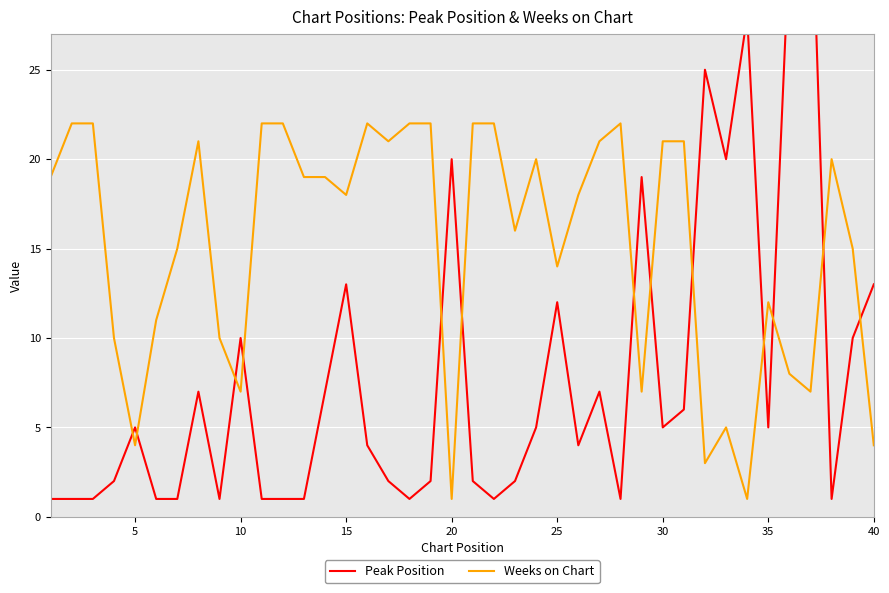

Count the number of categories in the chart.

40